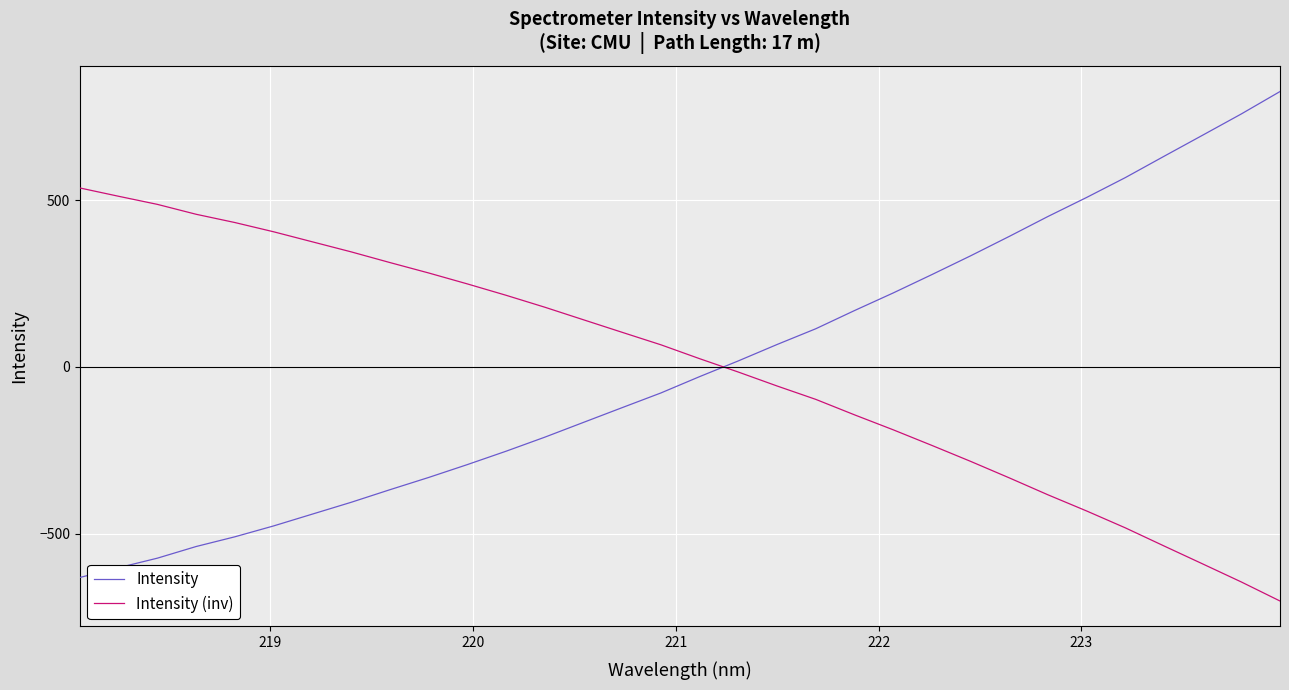

Rank the series by their maximum value, from lowest to highest.

Intensity (inv), Intensity